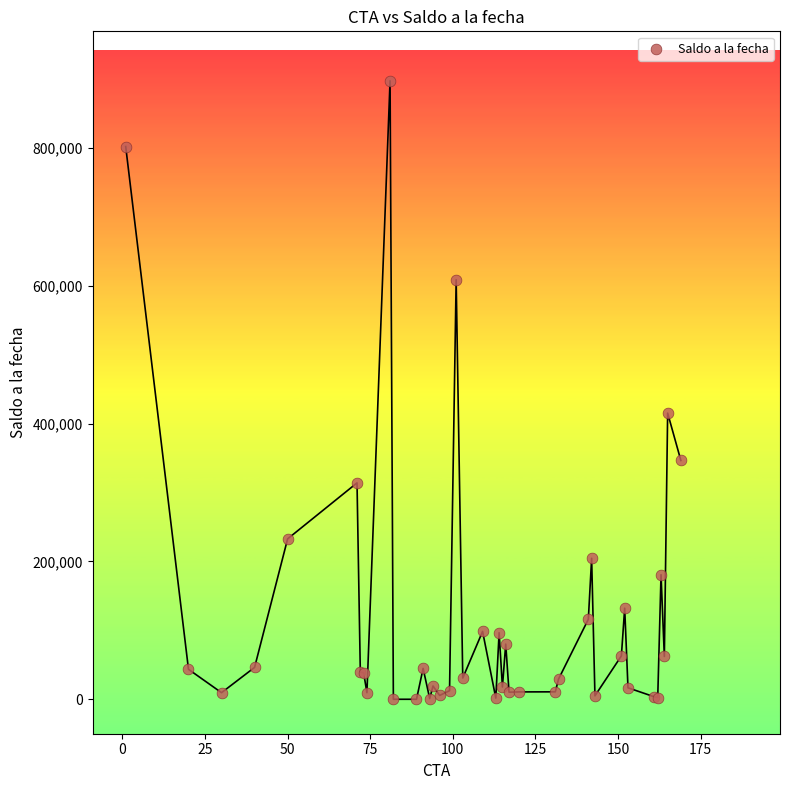

What Y value in the scatter plot is closest to 448807?

415320.5